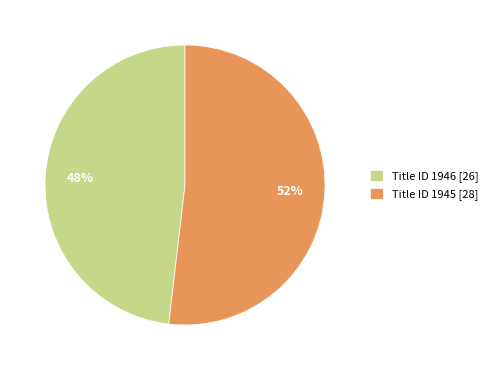

To the nearest percent, what is the average slice percentage?

50%